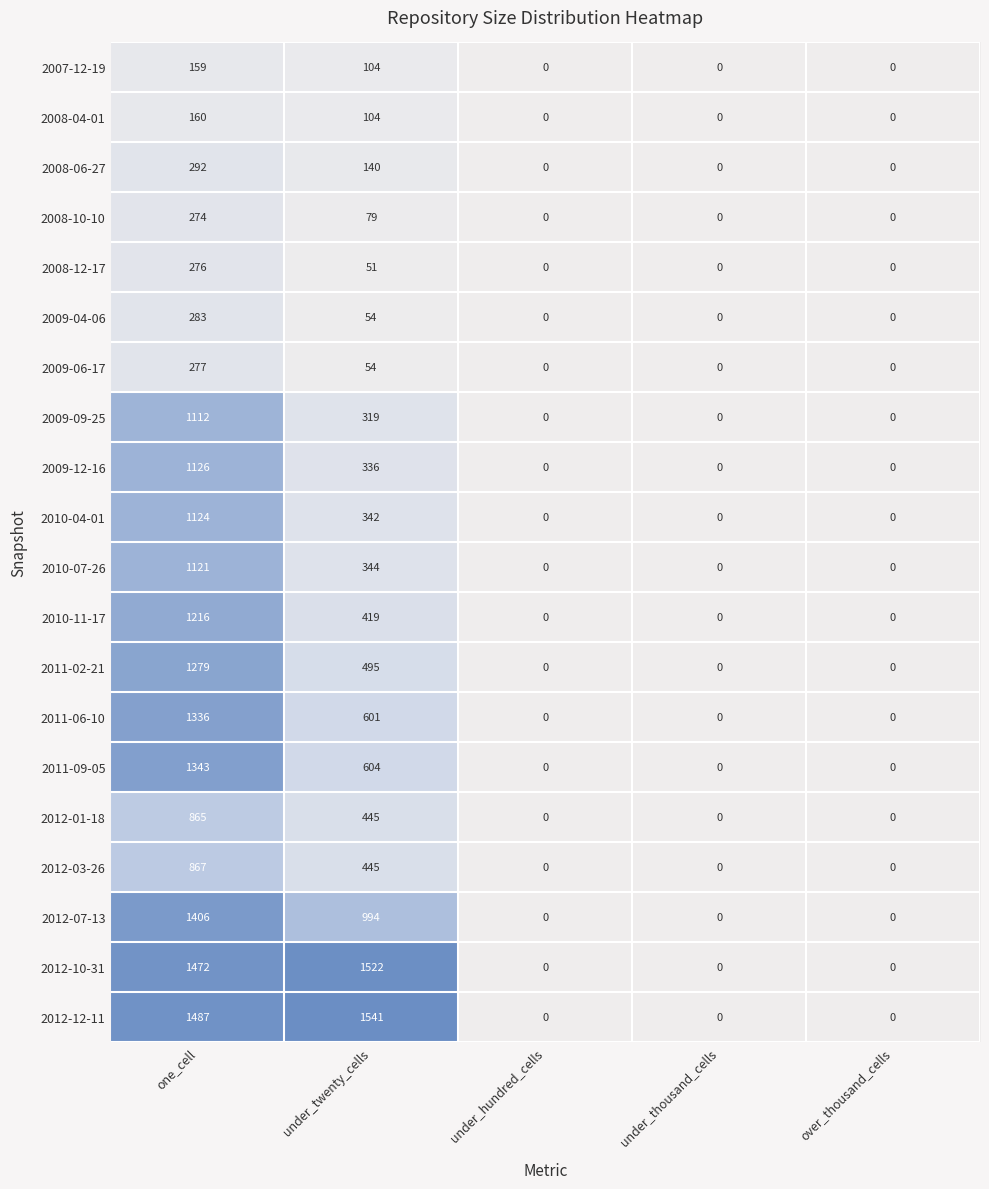

At which label is 2009-12-16 closest to 563?

under_twenty_cells